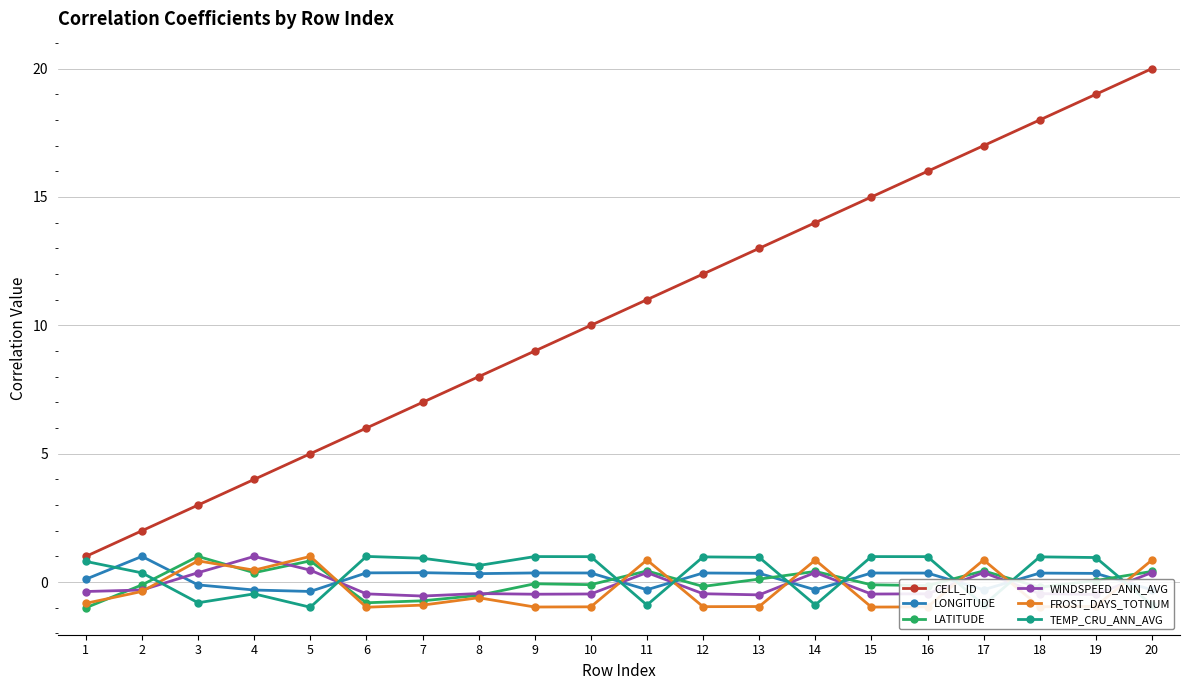

Count the number of categories in the chart.

20